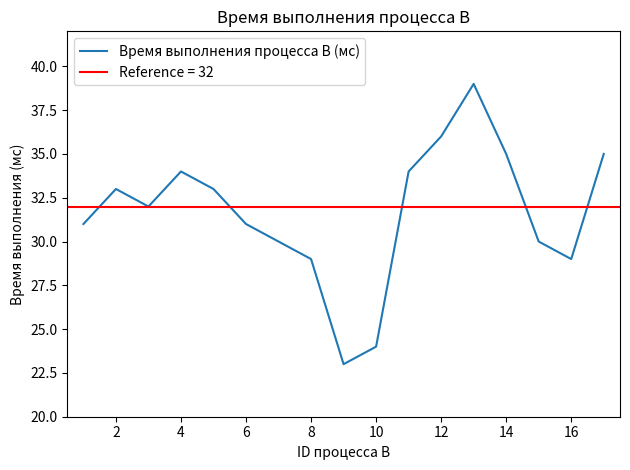

What is the maximum value for Время выполнения процесса B (мс)?

39